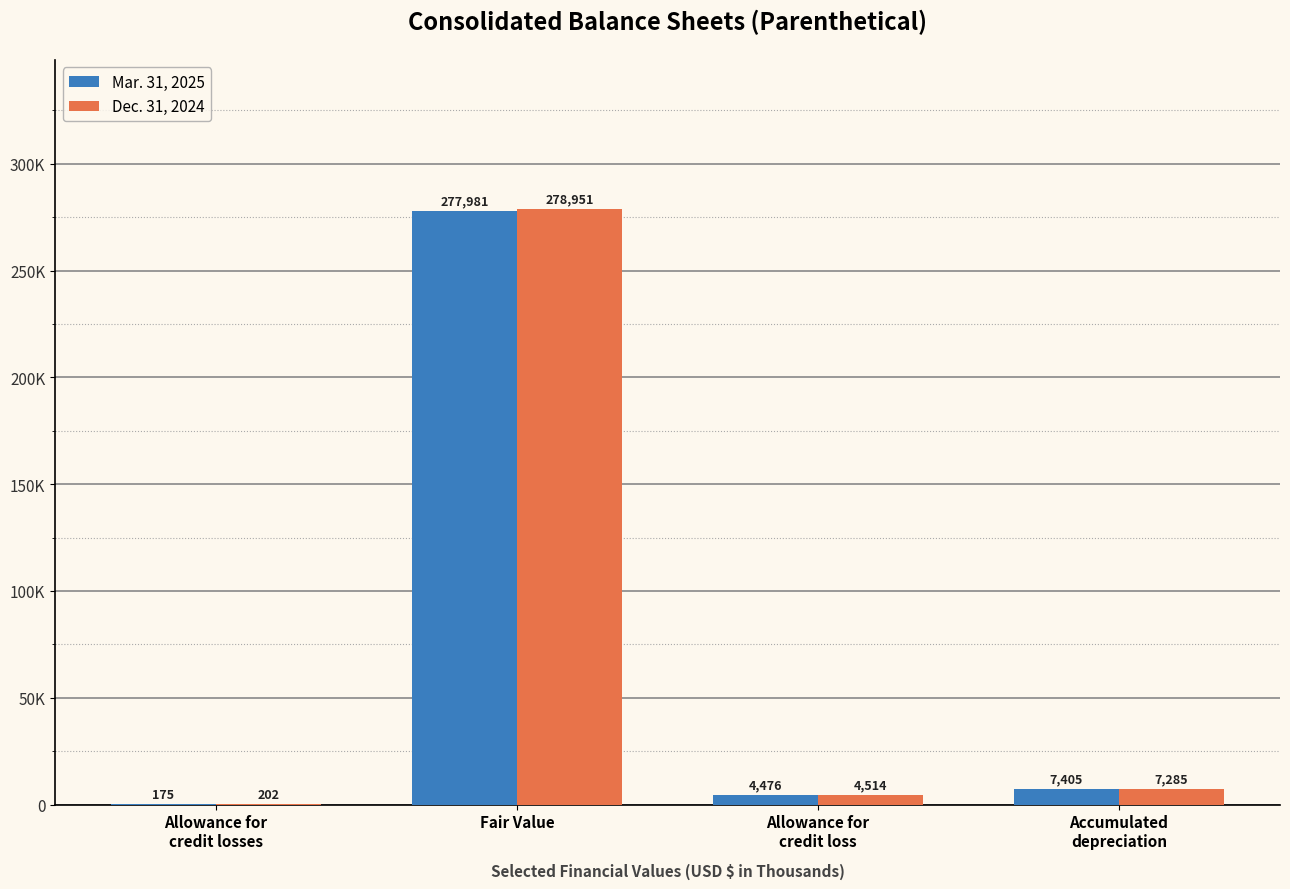

Which series has the largest total across all categories?

Dec. 31, 2024